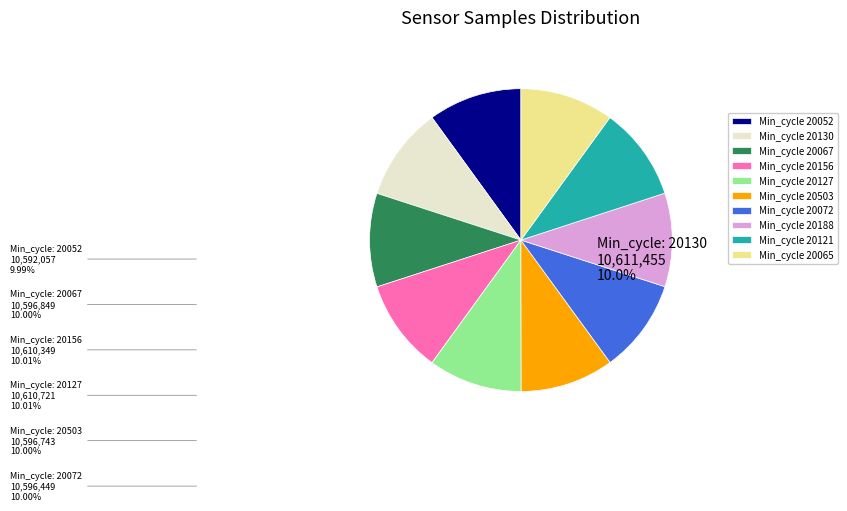

True or false: Min_cycle 20503 accounts for 19% of the total.

False